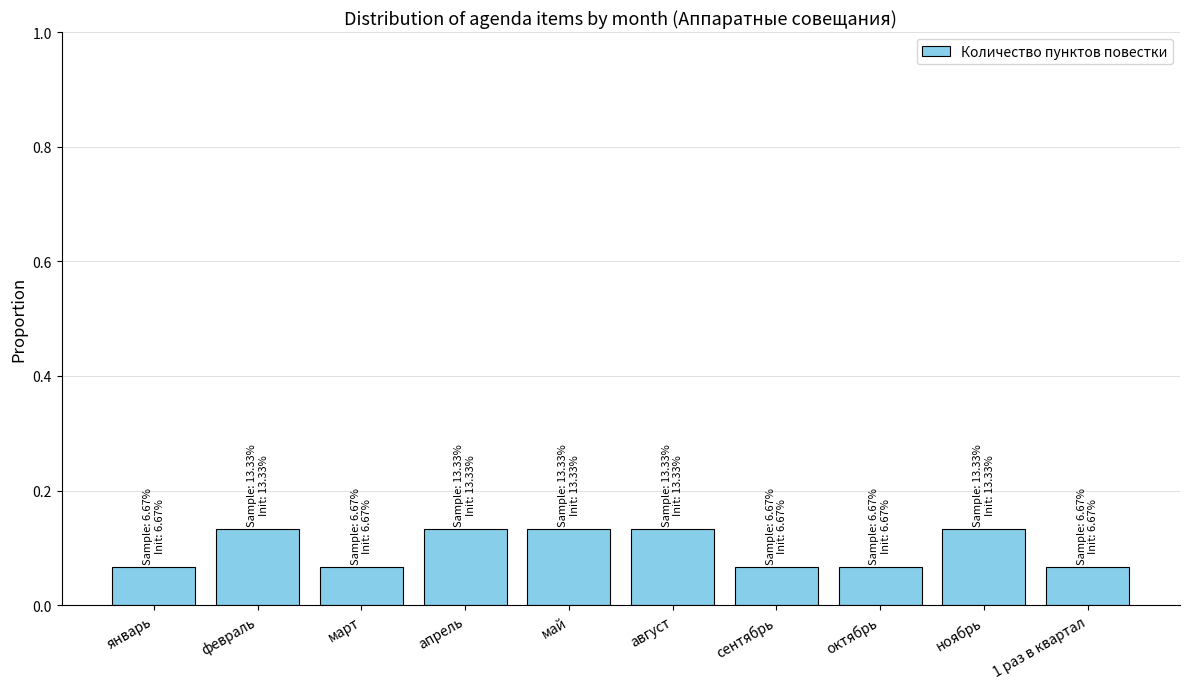

Does the chart contain any negative values?

No